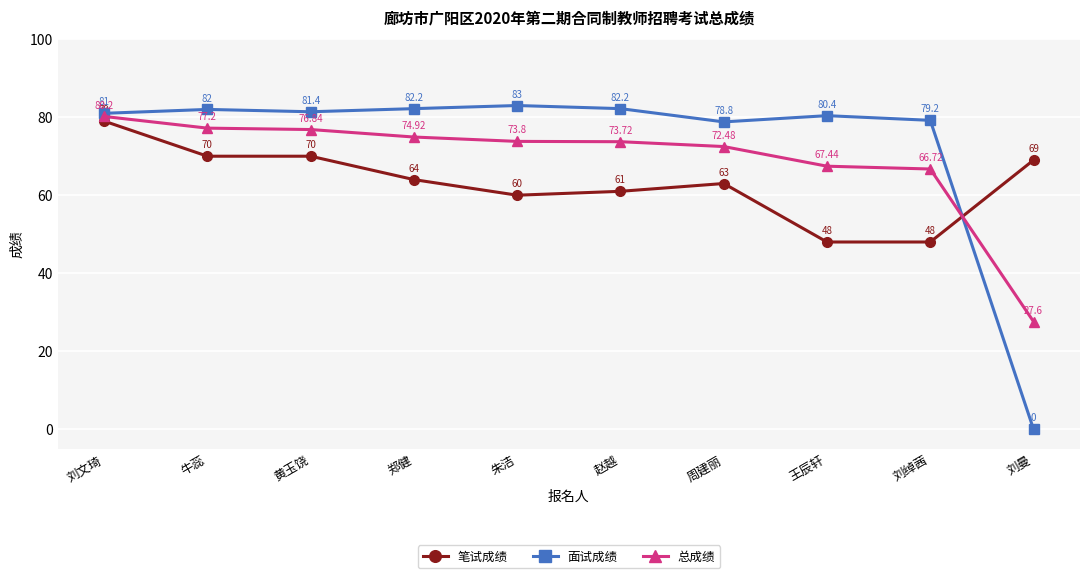

Rank the series by their average value, from highest to lowest.

面试成绩, 总成绩, 笔试成绩